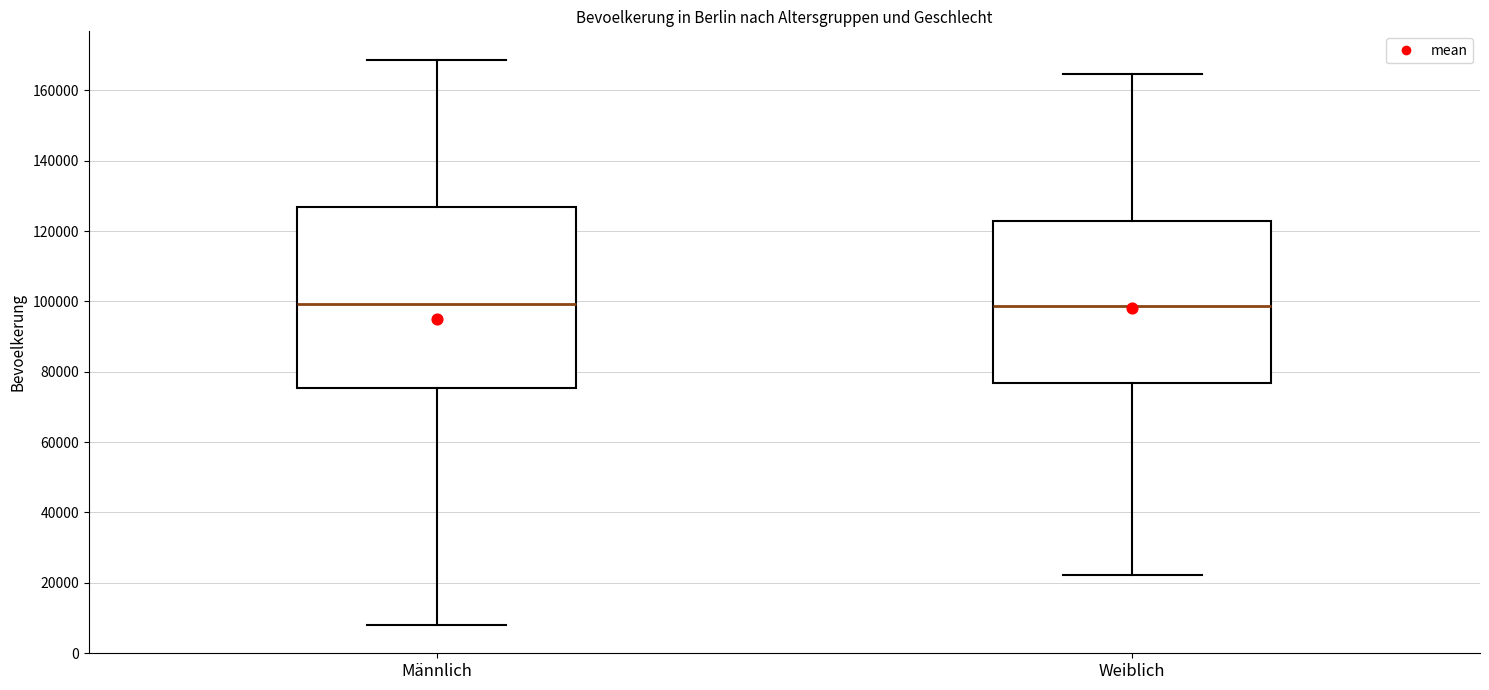

Which box is the tallest, from its lower edge to its upper edge?

Männlich